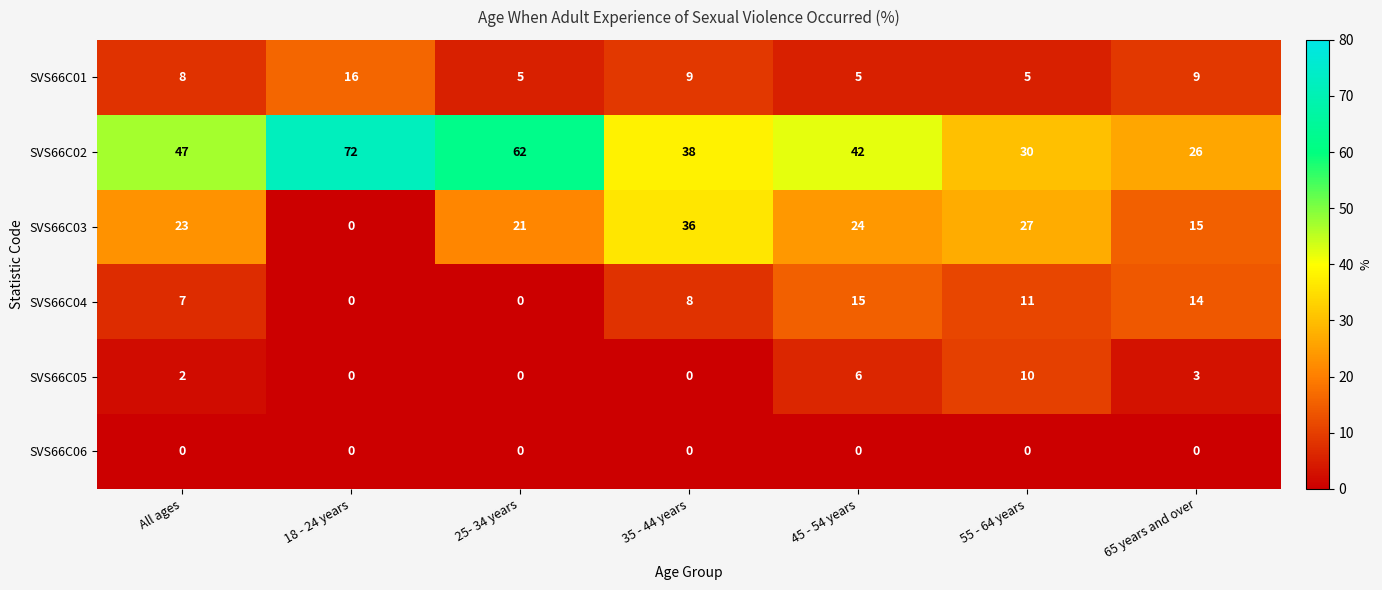

Which category has the lowest value in the SVS66C03 series?

18 - 24 years